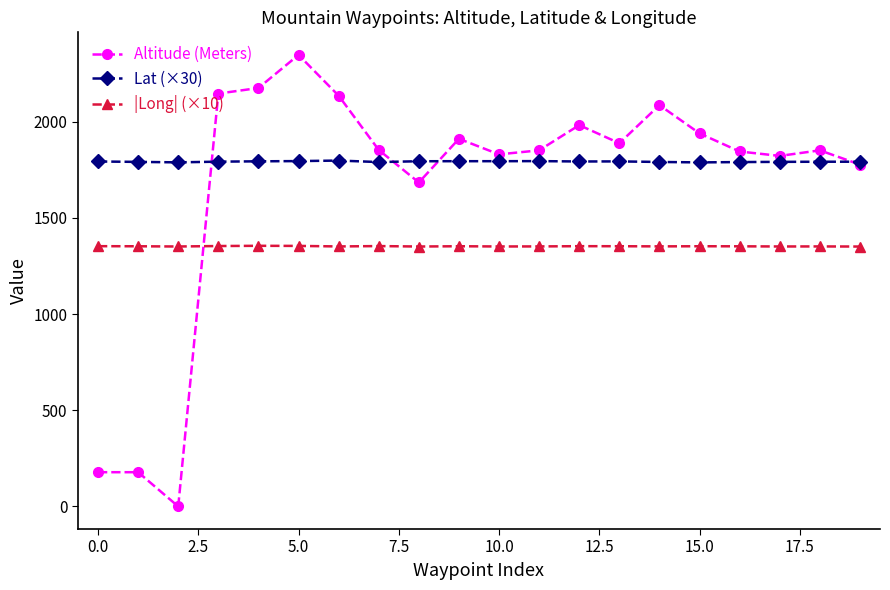

Which series has the largest total across all categories?

Lat (×30)